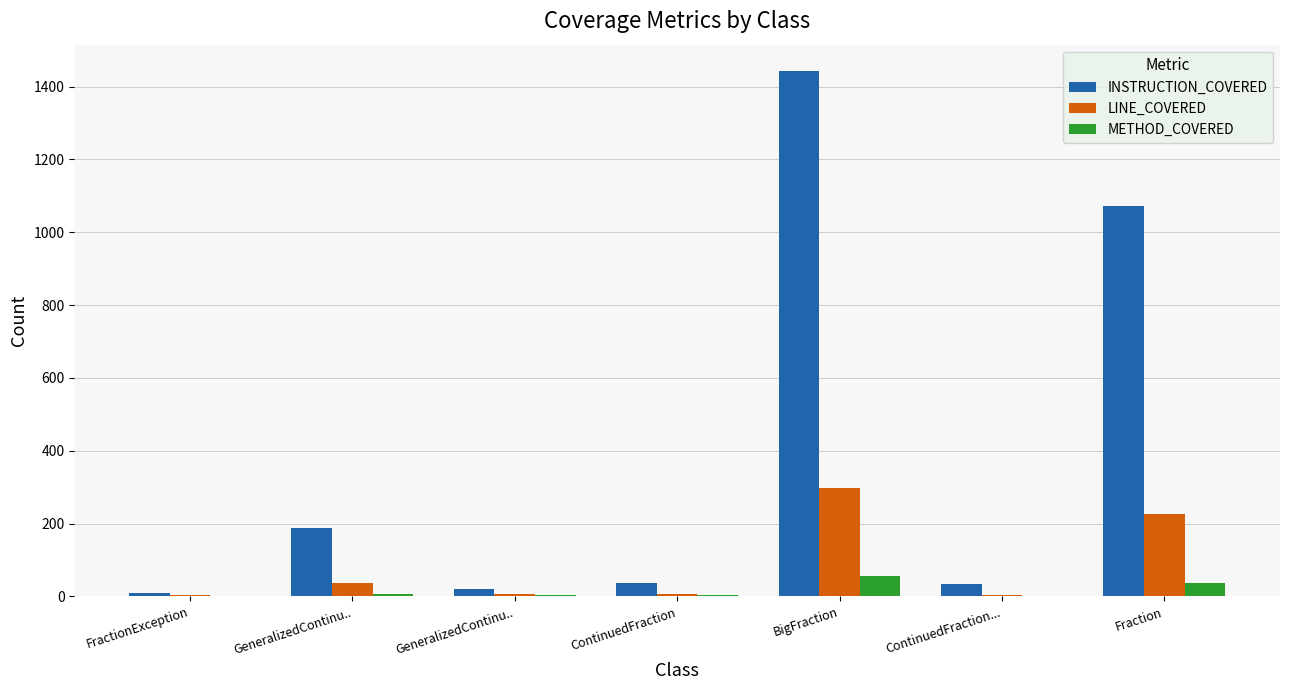

Is the value of LINE_COVERED at FractionException greater than the value of METHOD_COVERED at ContinuedFraction?

Yes